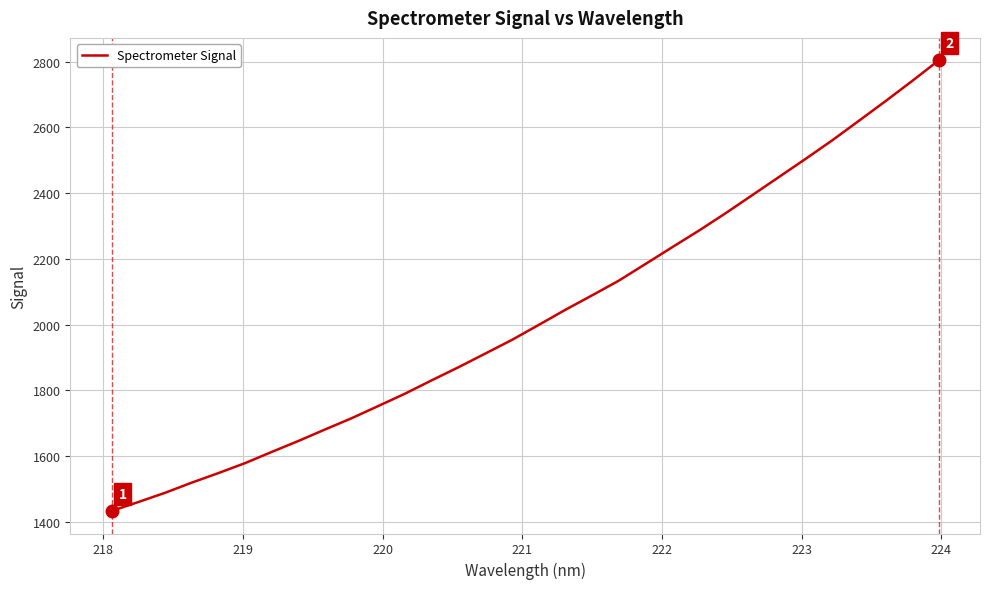

What is the minimum value shown in the chart?

1432.4